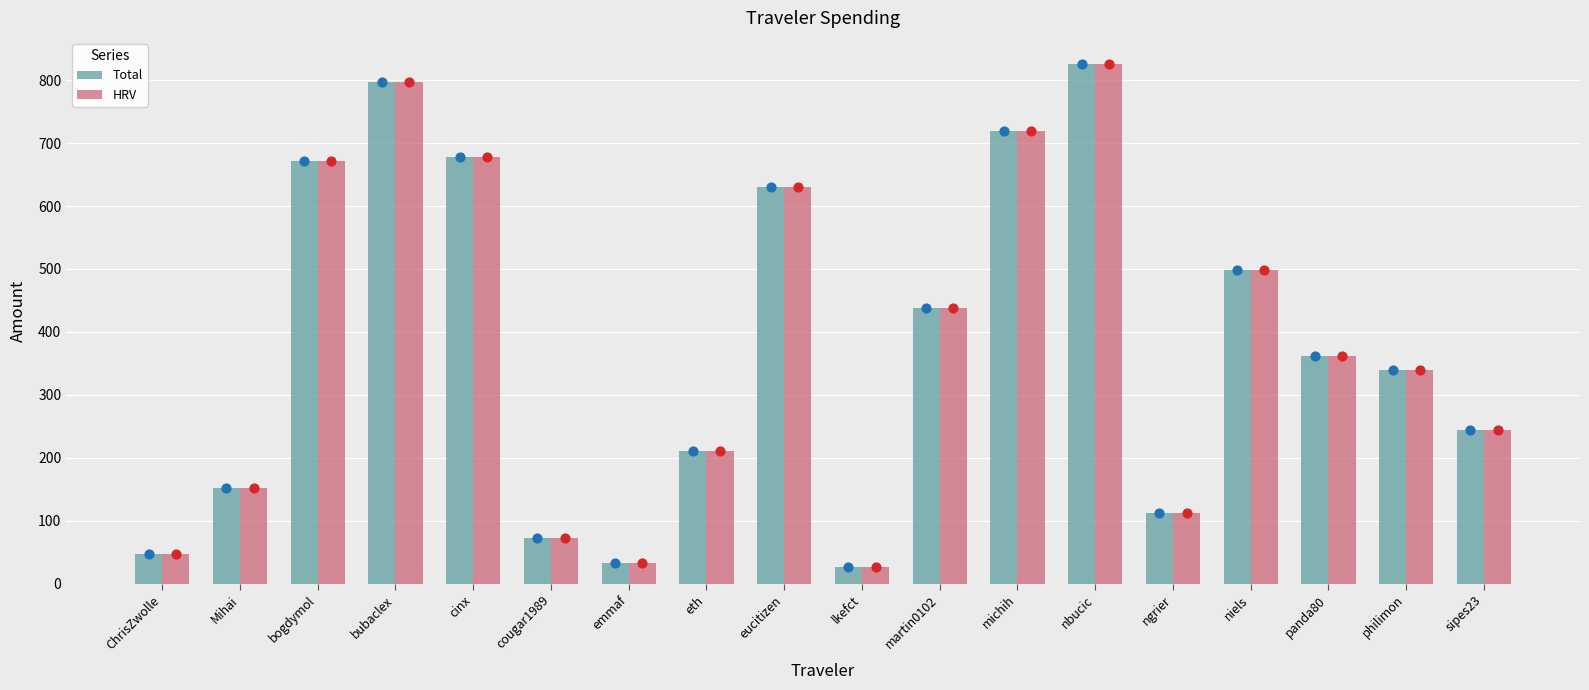

What are all the series names shown in the legend?

Total, HRV